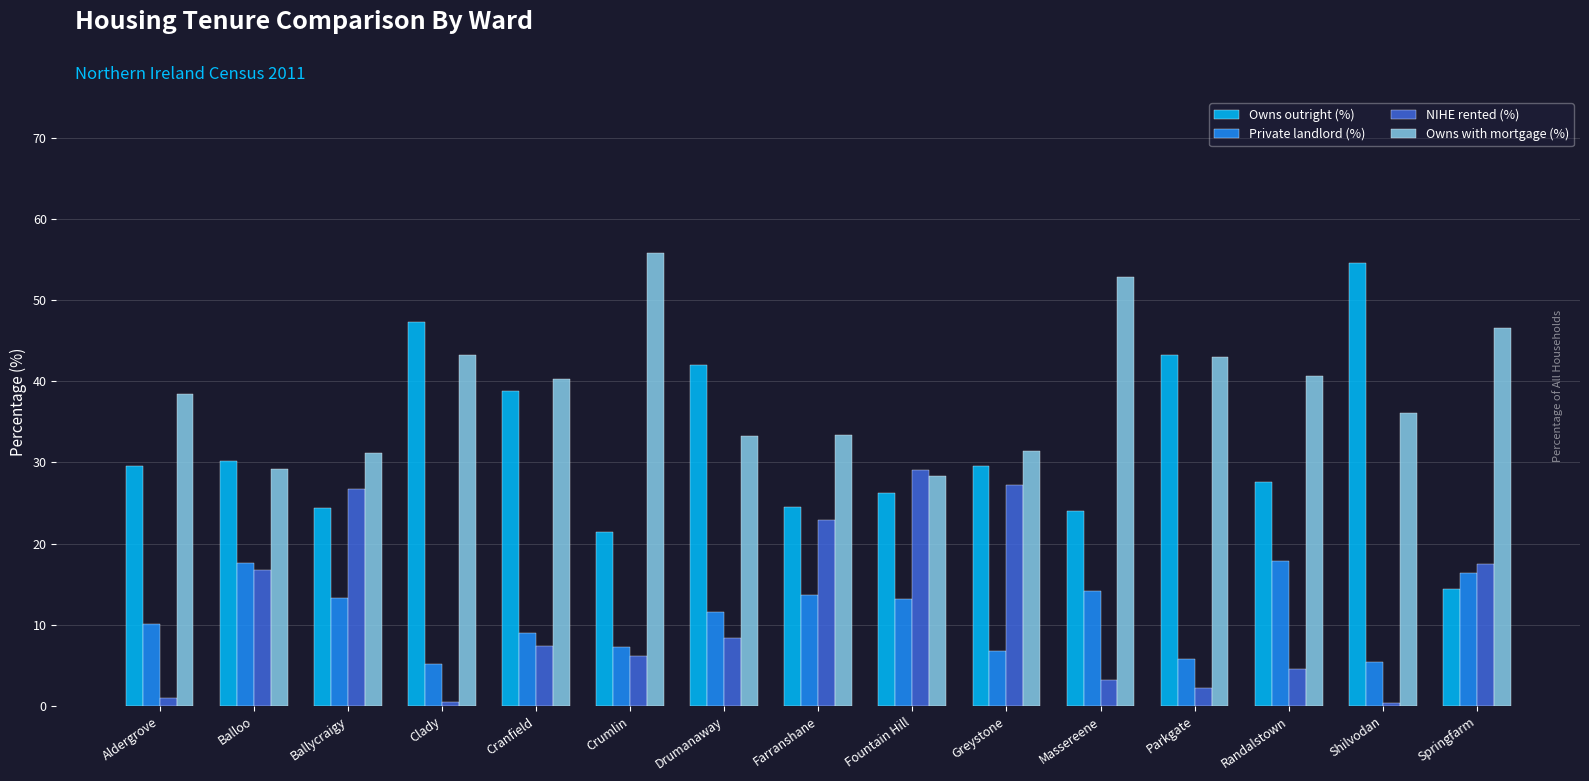

What is the minimum value for Owns outright (%)?

14.4